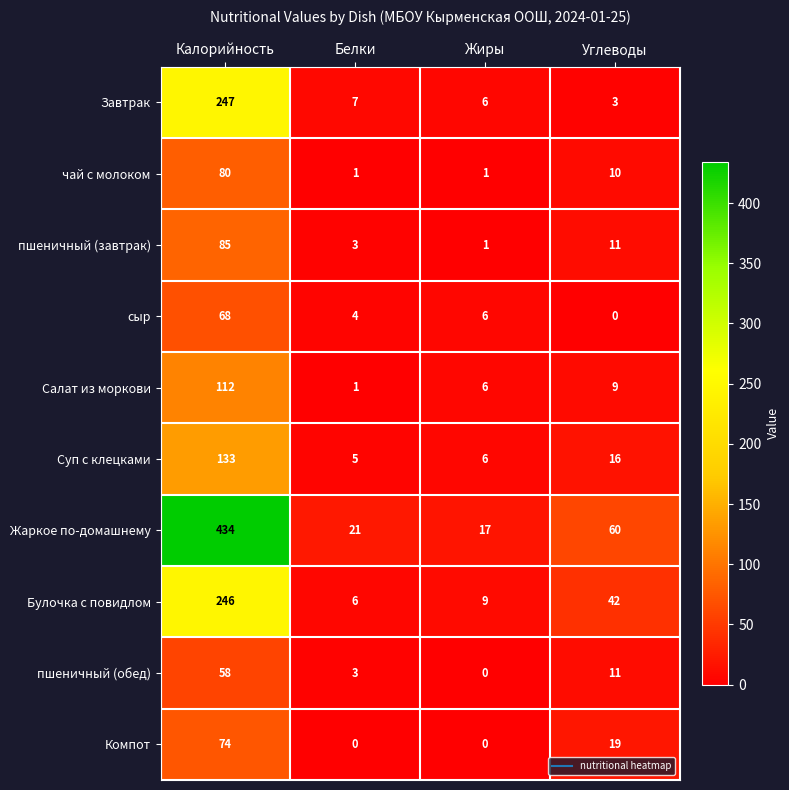

What is the average value of the Салат из моркови series?

32